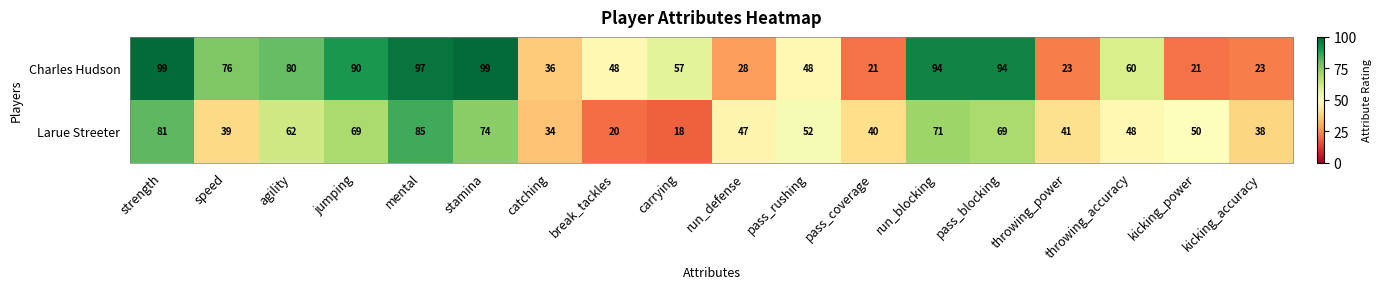

What is the total value across all series at stamina?

173